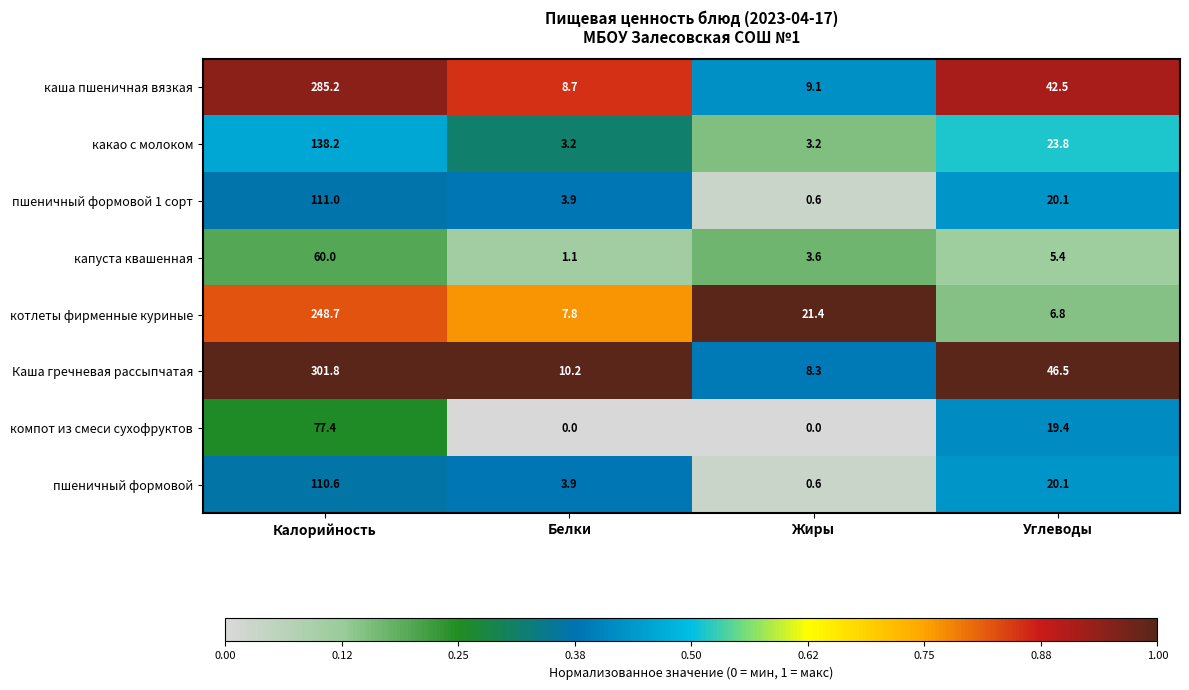

At how many categories does at least one series exceed 0?

4